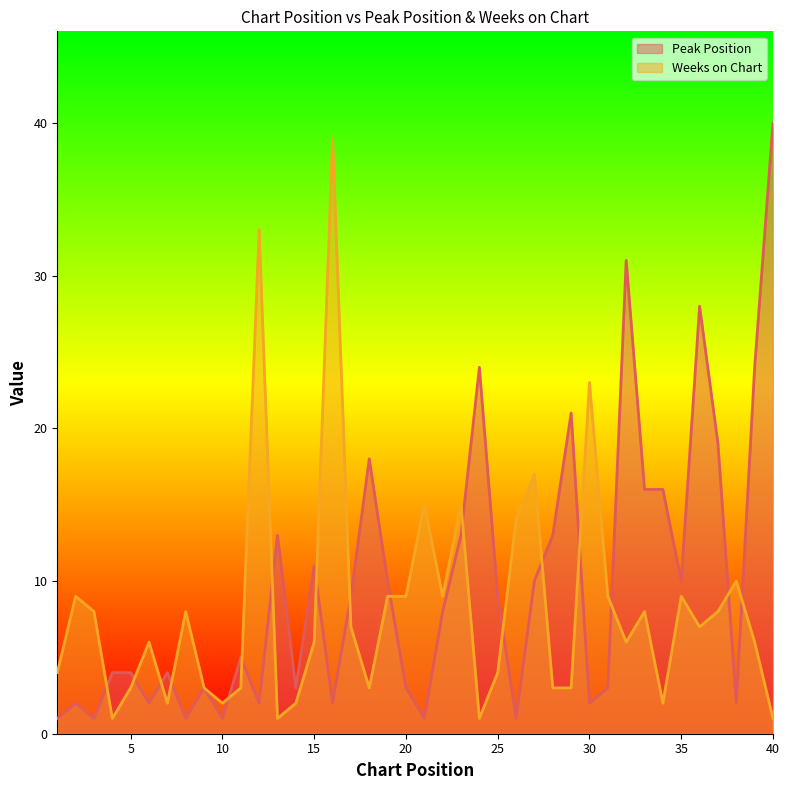

What is the average value of the Peak Position series?

10